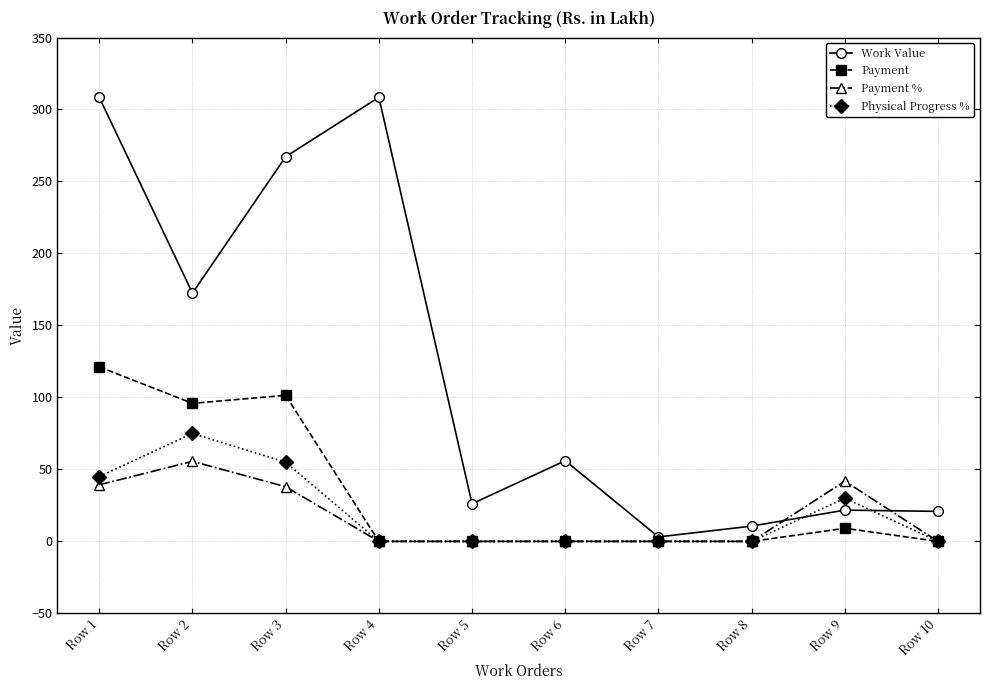

After their last crossing, which series has the higher values: Work Value or Physical Progress %?

Work Value